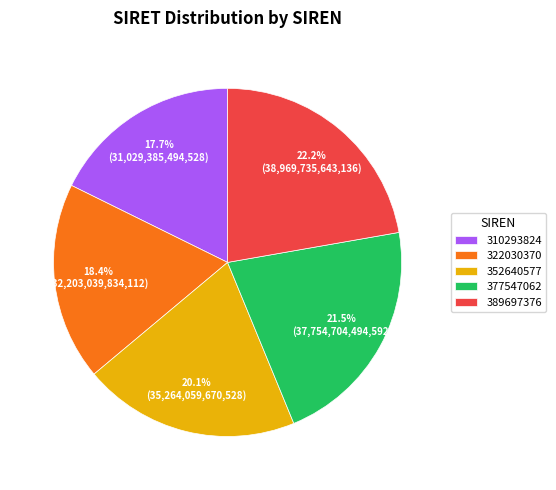

Count the number of slices in the pie.

5